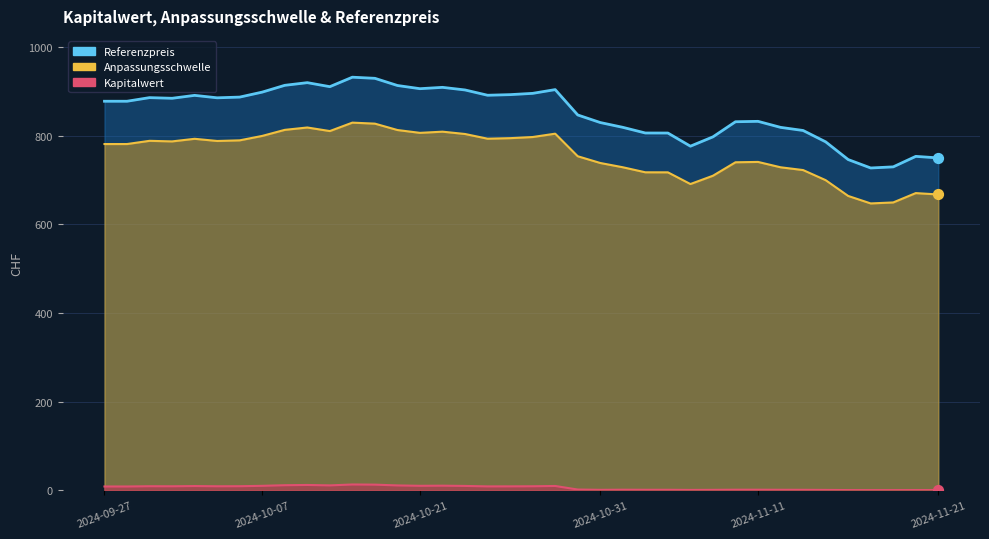

Which series has the widest spread of Y values?

Referenzpreis